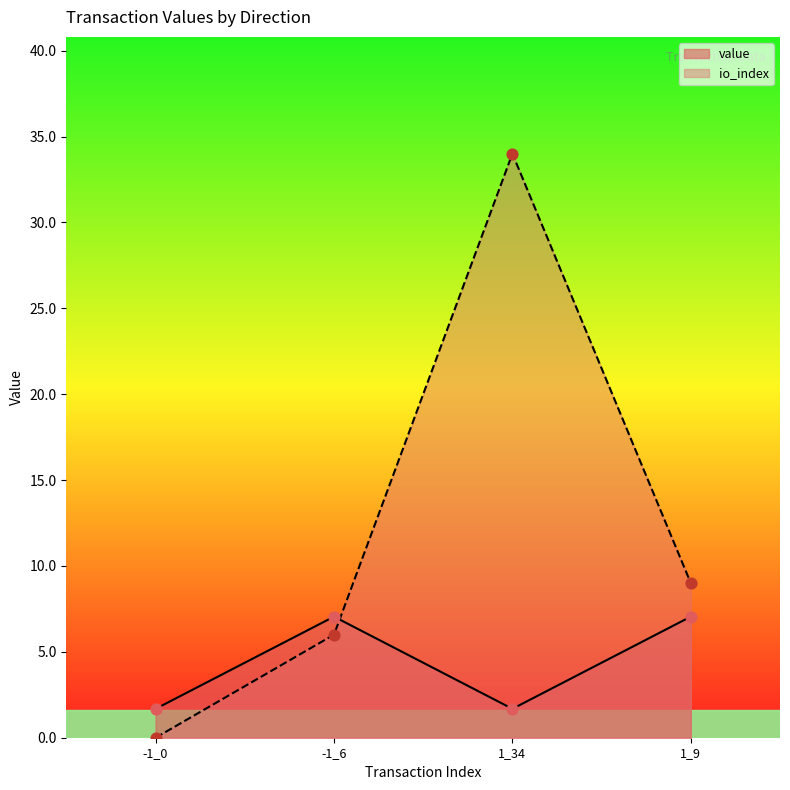

What are all the series names shown in the legend?

value, io_index